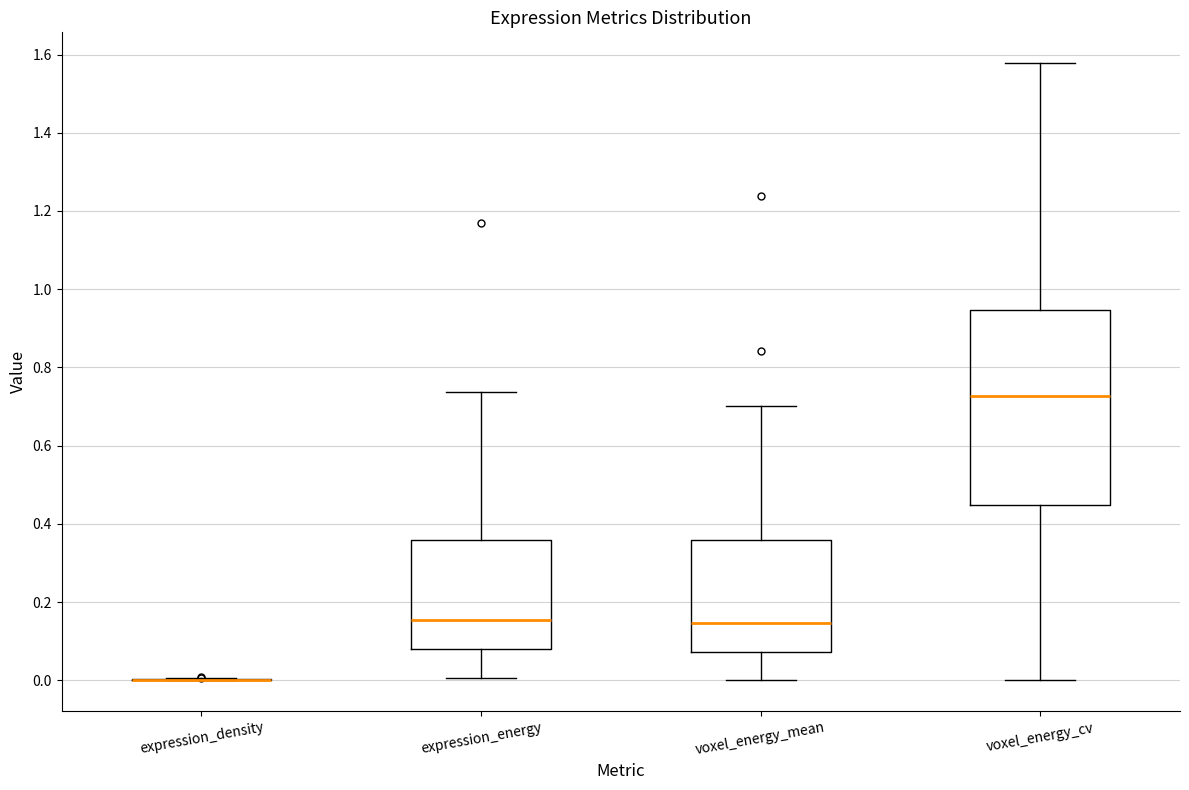

Which box is the tallest, from its lower edge to its upper edge?

voxel_energy_cv